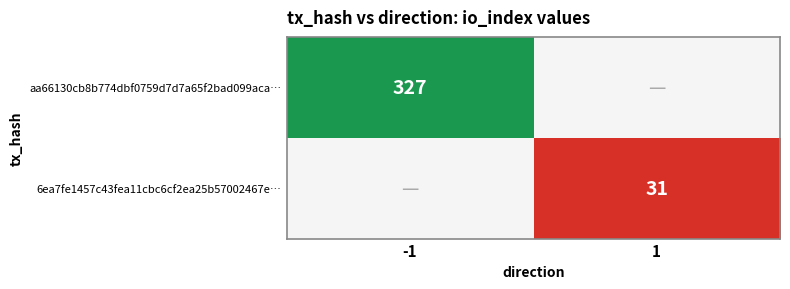

Between 1 and -1, which is larger?

-1